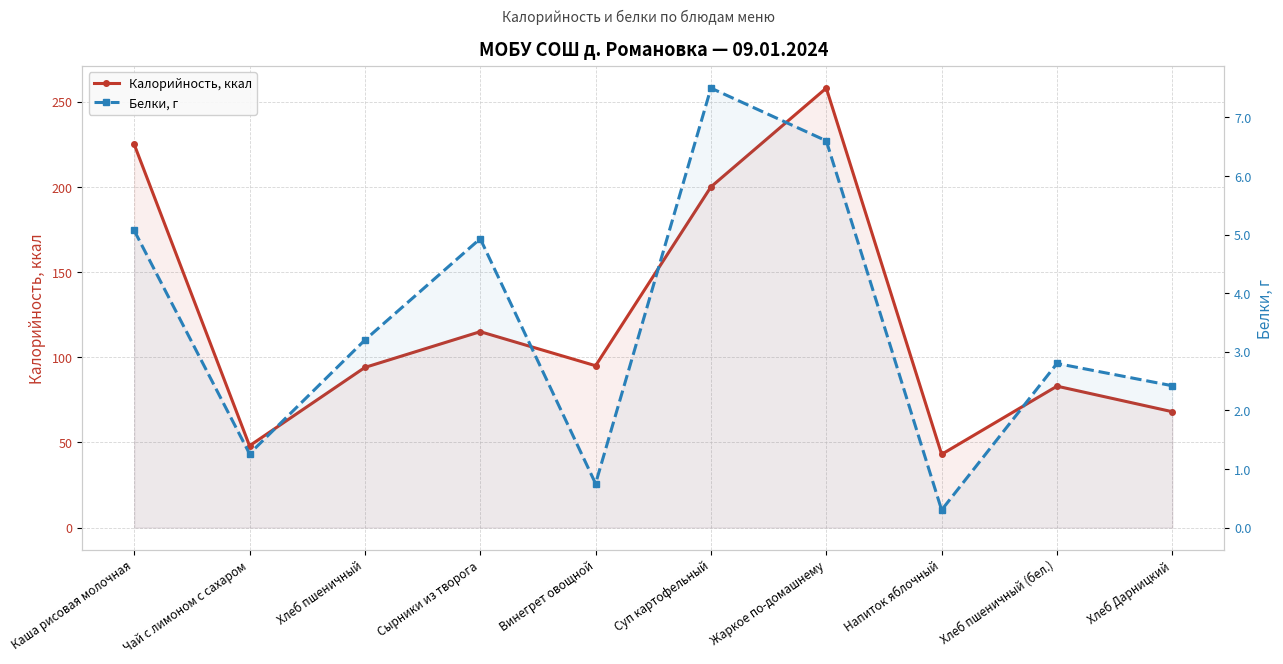

What is the average value of the Калорийность, ккал series?

122.9